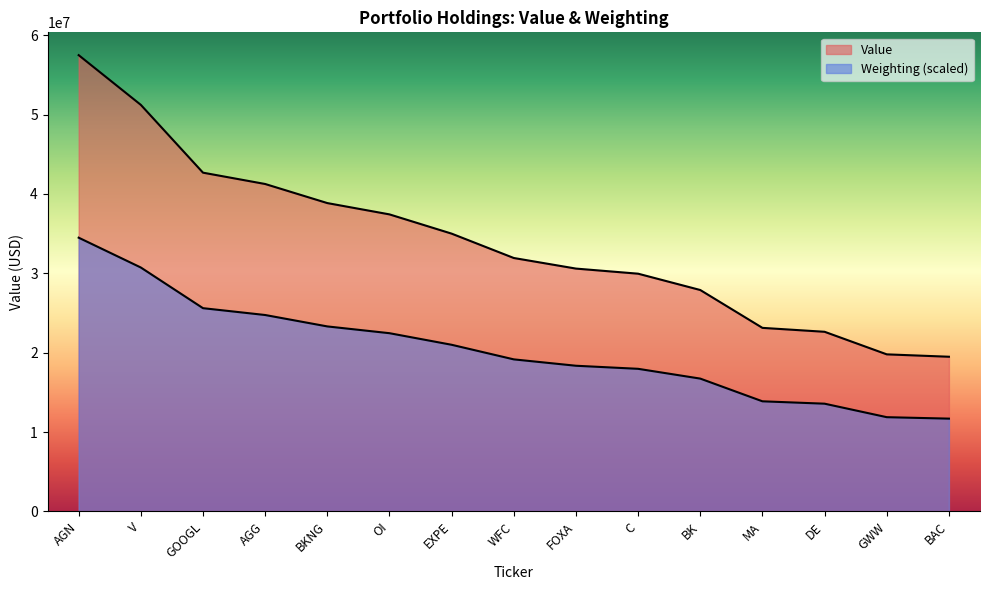

Reading left to right, extract all data points from this chart.

Value: AGN=57489000.0	V=51226000.0	GOOGL=42684000.0	AGG=41257000.0	BKNG=38853000.0	OI=37428000.0	EXPE=35003000.0	WFC=31934000.0	FOXA=30600000.0	C=29957000.0	BK=27900000.0	MA=23131000.0	DE=22638000.0	GWW=19795000.0	BAC=19494000.0
Weighting: AGN=34493400.0	V=30735392.6	GOOGL=25612827.2	AGG=24751769.2	BKNG=23314240.1	OI=22460479.2	EXPE=21001058.9	WFC=19162189.2	FOXA=18359508.0	C=17972761.6	BK=16739551.4	MA=13879087.5	DE=13579906.4	GWW=11879681.7	BAC=11697254.1